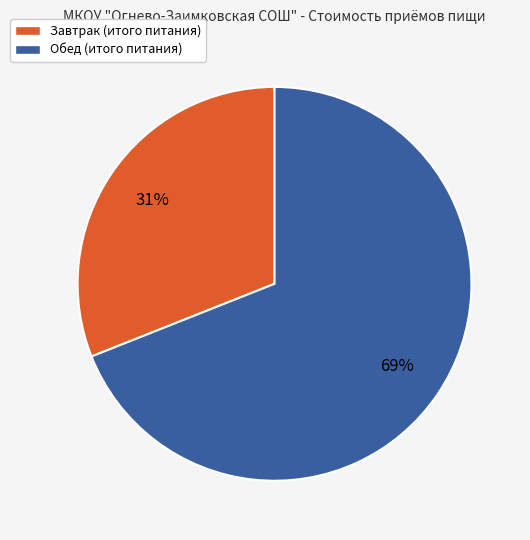

To the nearest percent, what portion does Завтрак represent?

31%